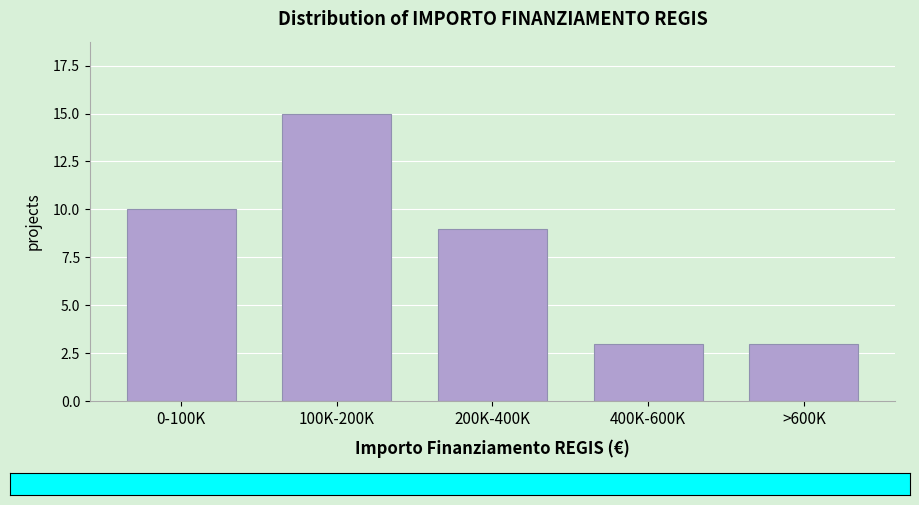

Reading left to right, extract all data points from this chart.

0-100K=10	100K-200K=15	200K-400K=9	400K-600K=3	>600K=3